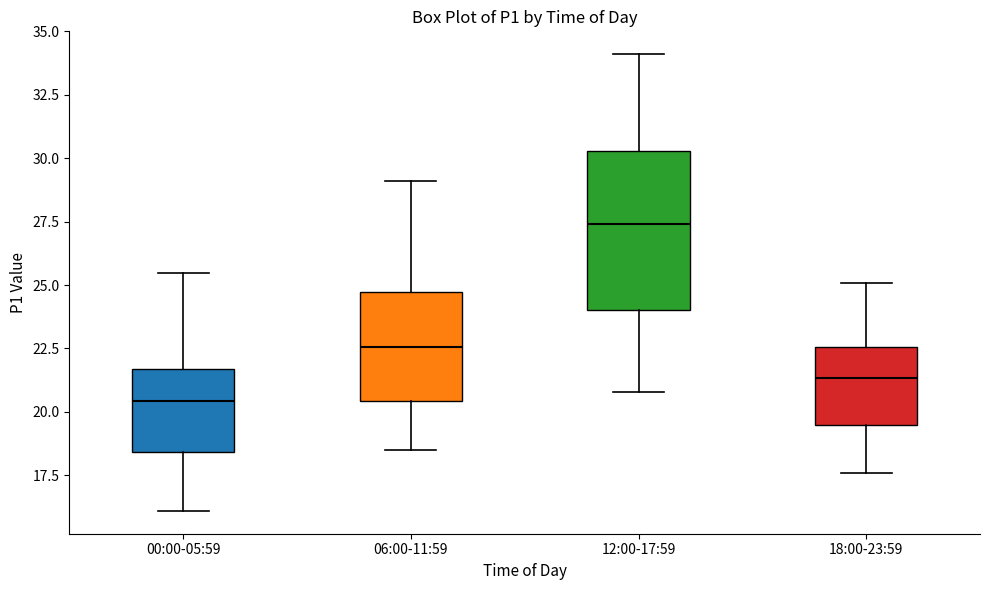

Where does the upper whisker of the box for 12:00-17:59 end on the y-axis? The values are not printed on the chart, so give them approximately, as read against the axis.

34.0